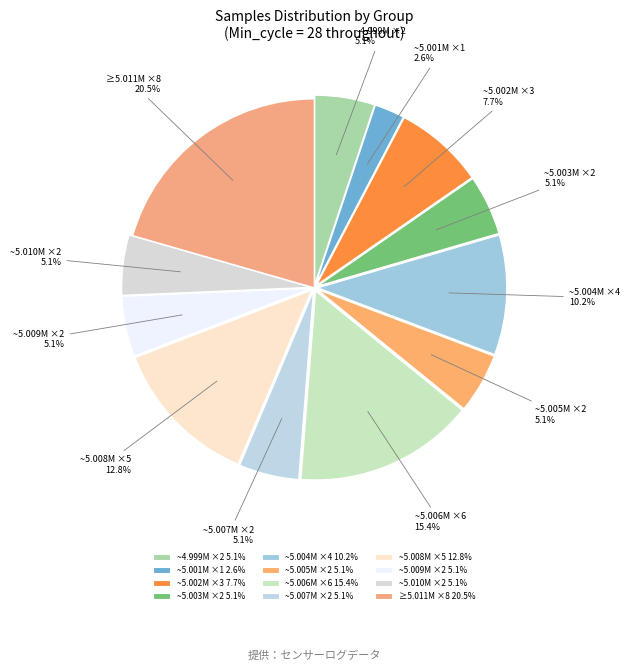

Is the sum of ~5.004M ×4 and ~5.006M ×6 greater than half?

No